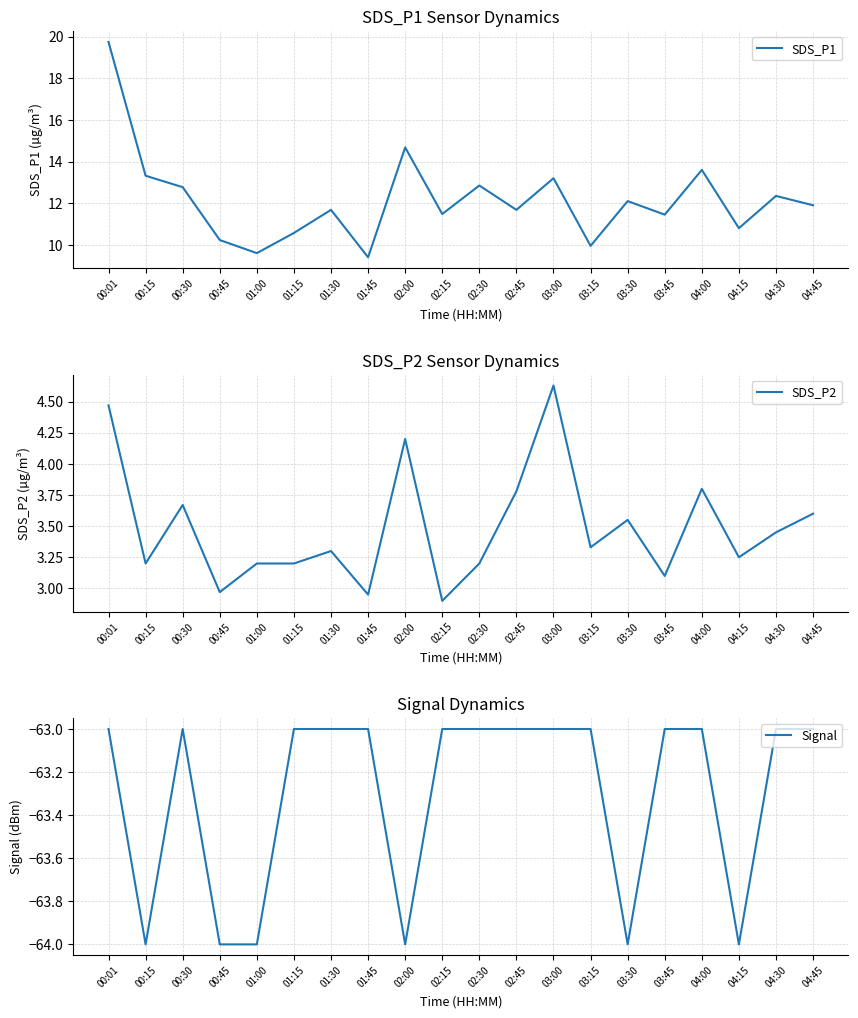

What is the maximum value shown in the chart?

19.8